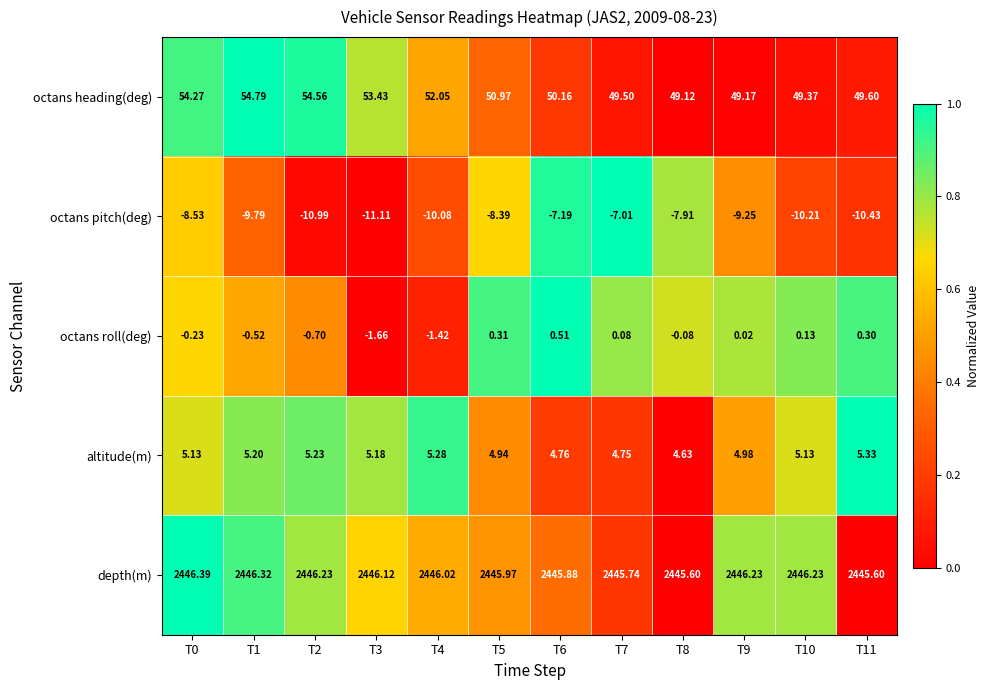

What is the spread (max minus min) of values at T5?

2454.4